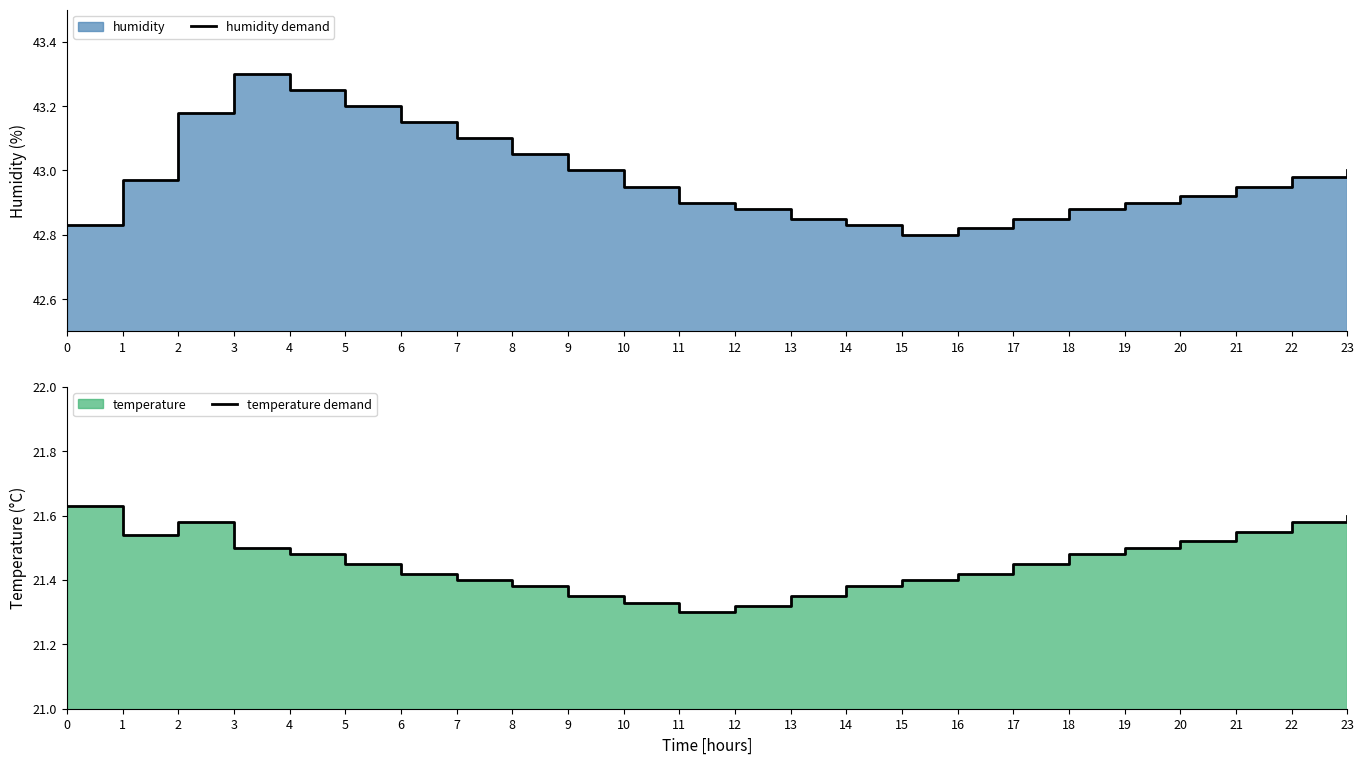

Between 0 and 3, which is larger?

3